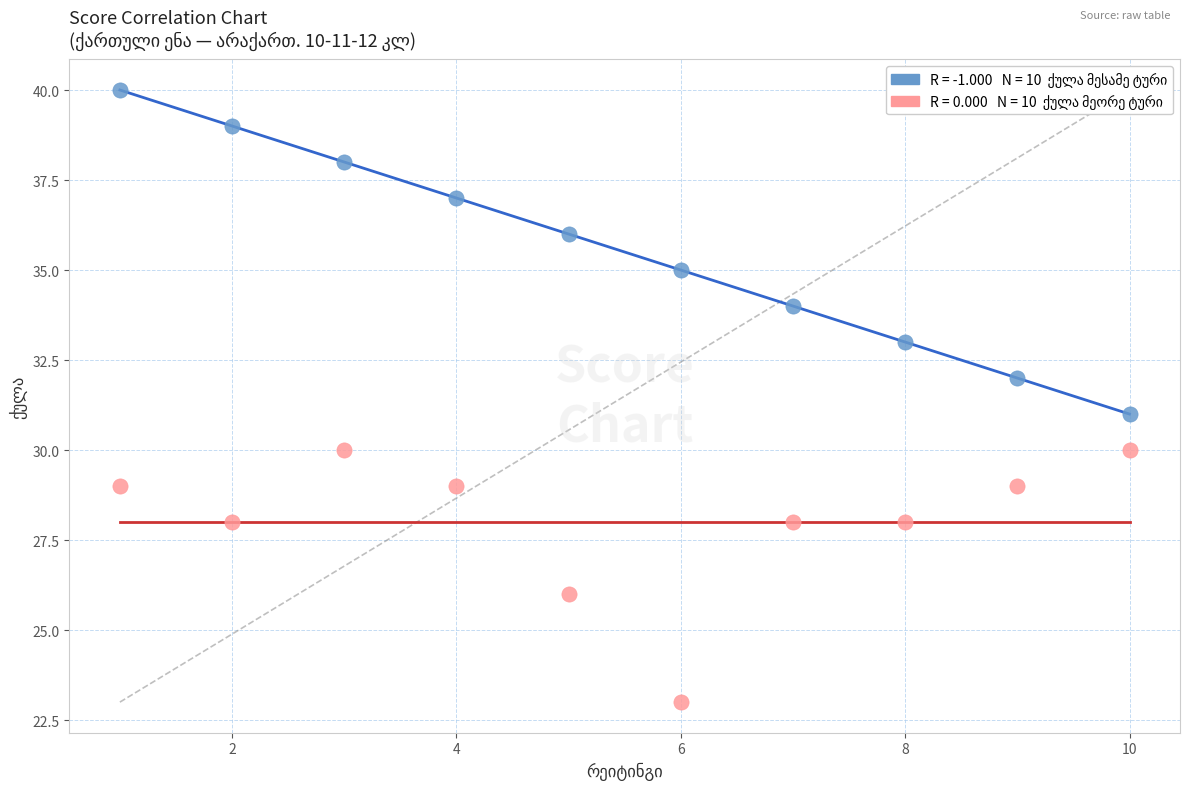

Across all data points, what is the range of X values (max minus min)?

9